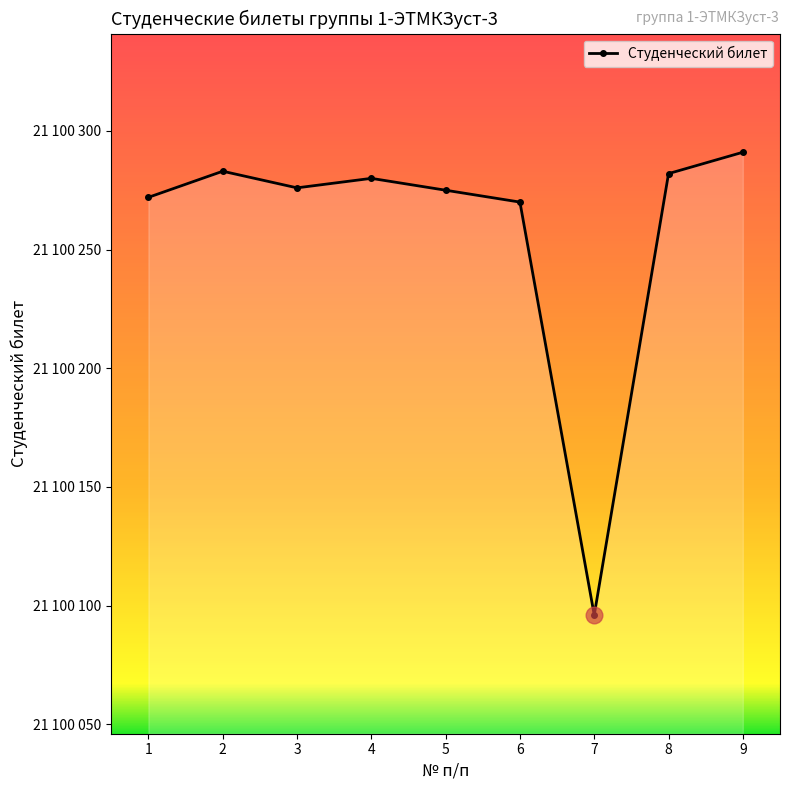

Reading left to right, extract all data points from this chart.

21100272	21100283	21100276	21100280	21100275	21100270	21100096	21100282	21100291